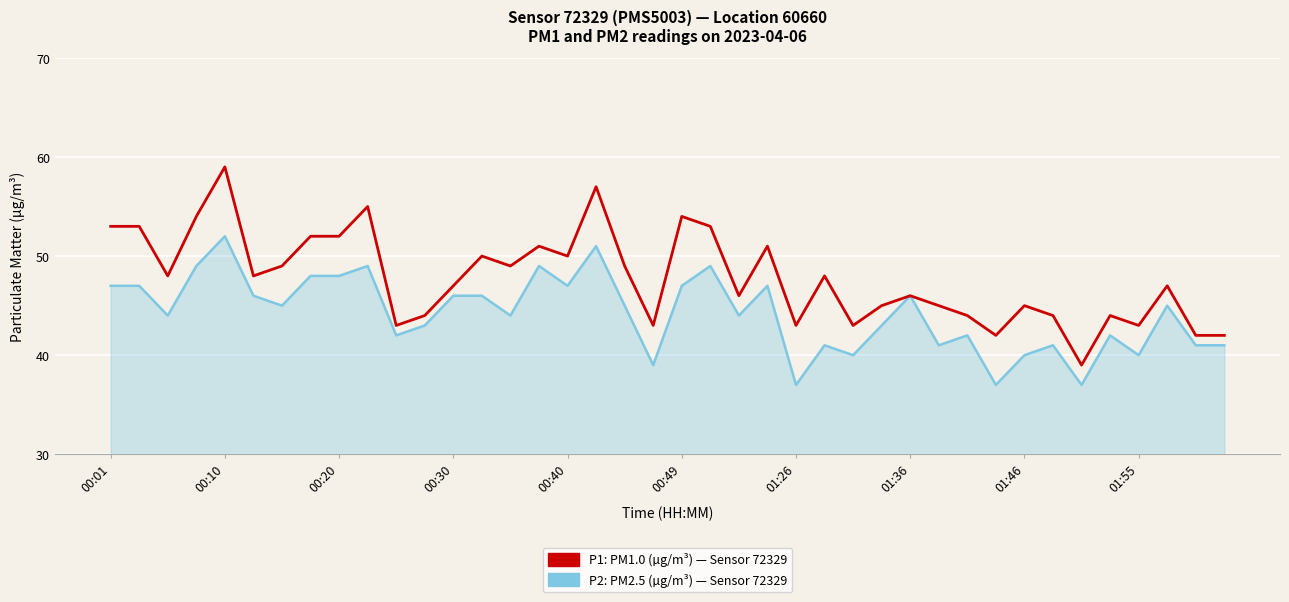

What is the greatest value displayed?

59